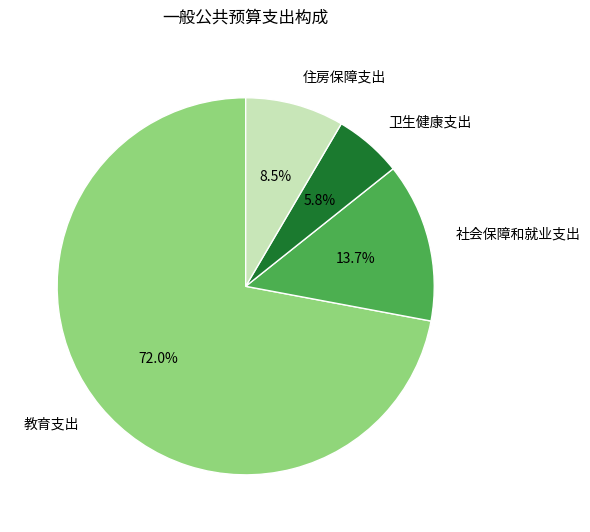

To the nearest percent, what is the average slice percentage?

25%